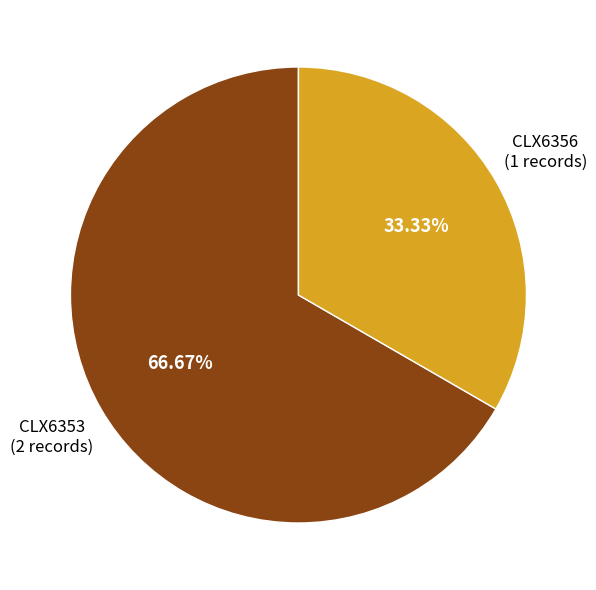

Which slice is the largest?

CLX6353